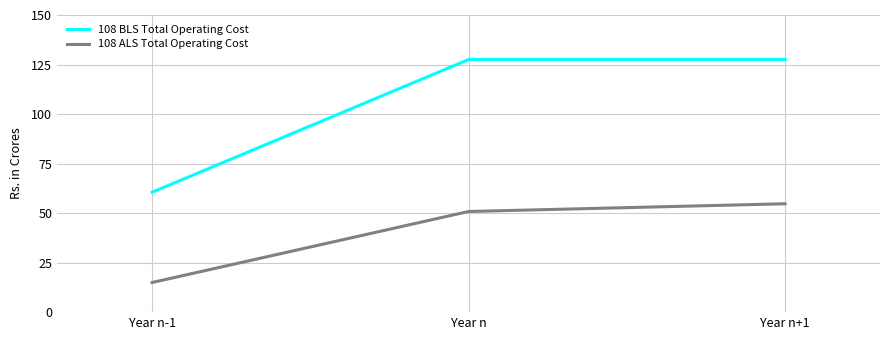

Is the value of 108 ALS Total Operating Cost at Year n+1 greater than the value of 108 BLS Total Operating Cost at Year n?

No